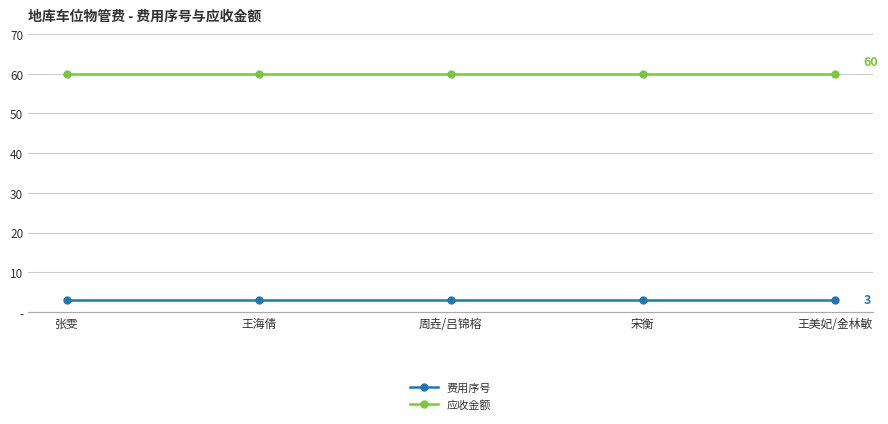

What are all the series names shown in the legend?

费用序号, 应收金额